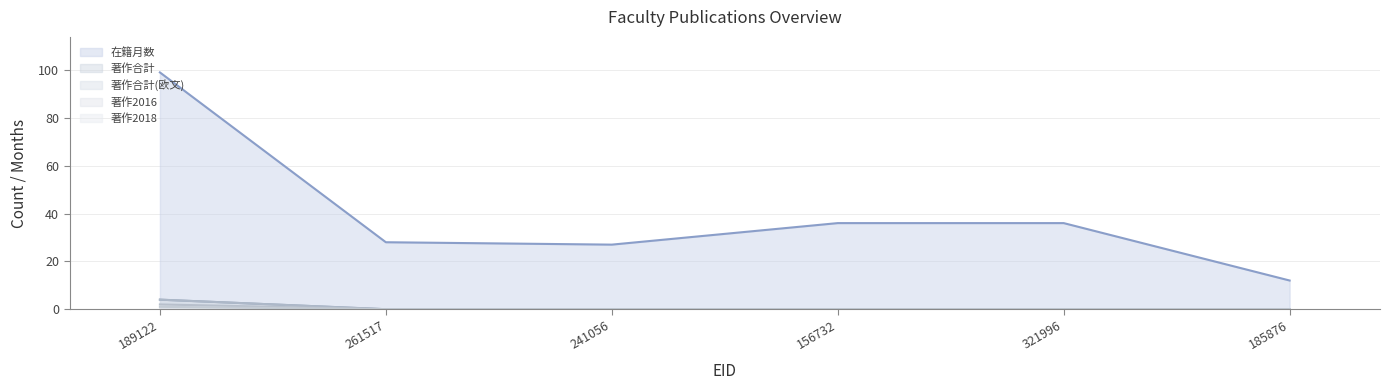

What is the difference between the maximum and minimum values in the 著作2016 series?

2